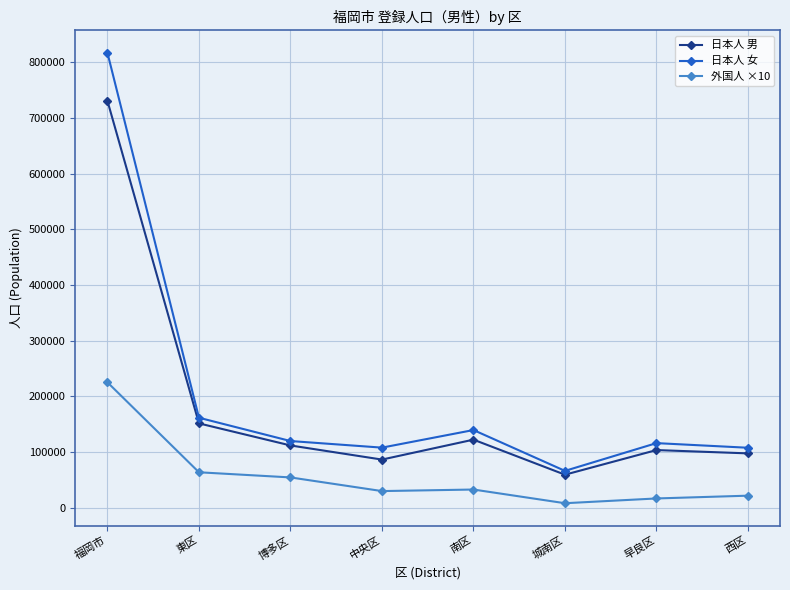

At 福岡市, list the series in order from smallest to largest.

外国人 ×10, 日本人 男, 日本人 女